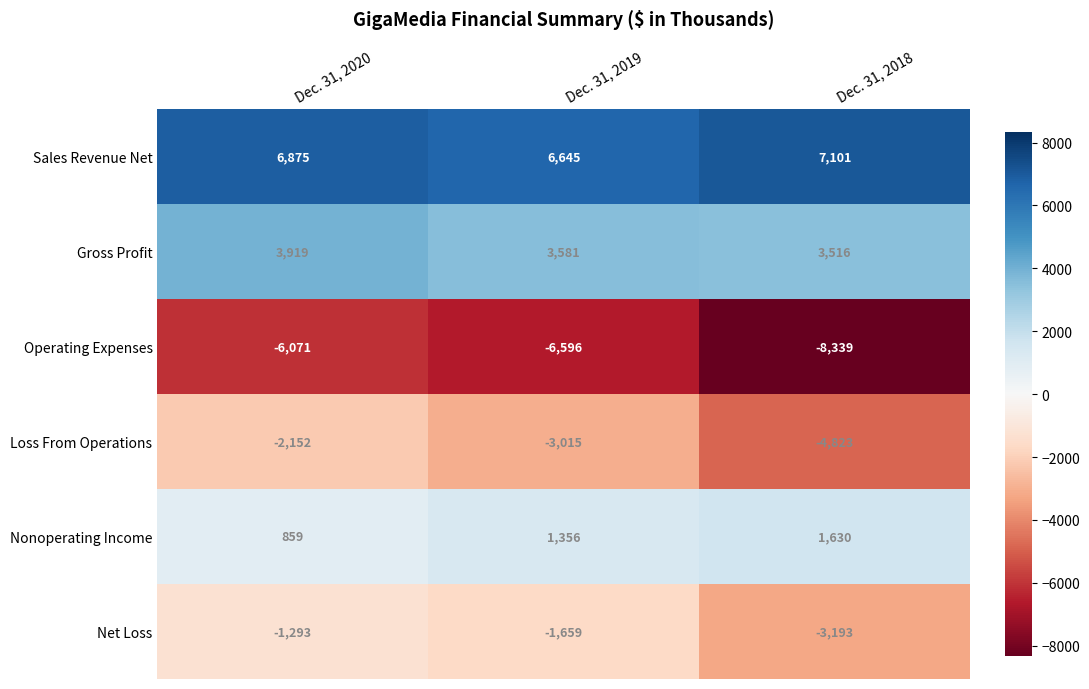

List the series in order of their peak value, highest first.

Sales Revenue Net, Gross Profit, Nonoperating Income, Net Loss, Loss From Operations, Operating Expenses